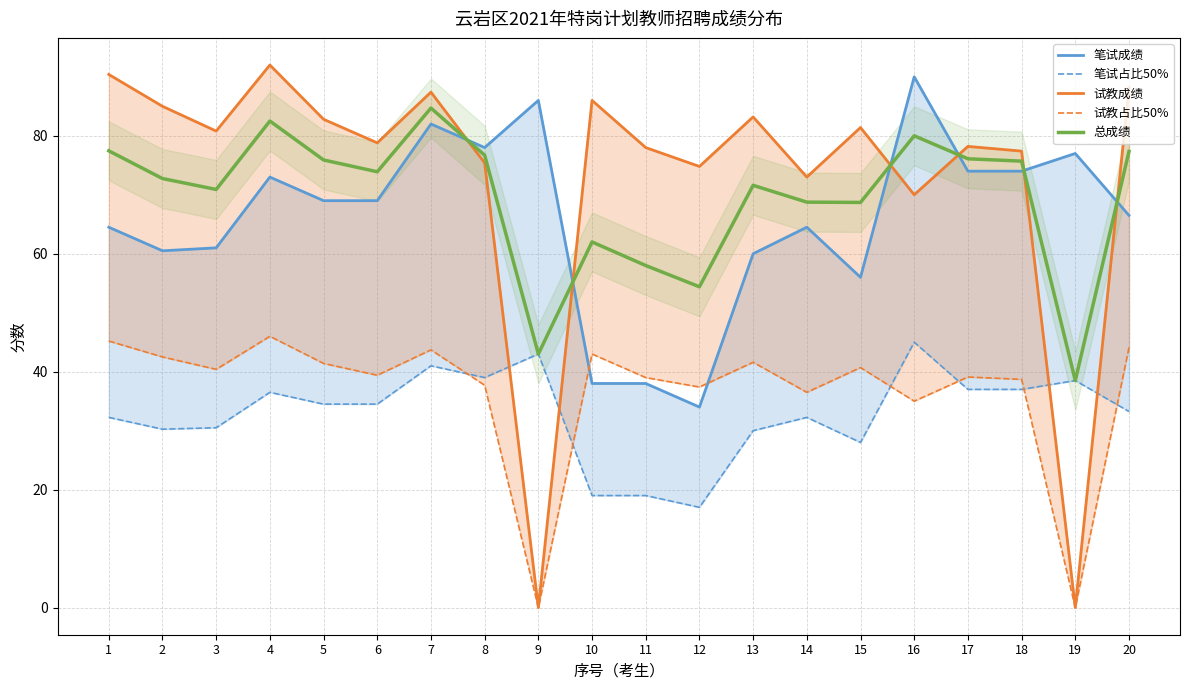

List the series in order of their peak value, lowest first.

笔试占比50%, 试教占比50%, 总成绩, 笔试成绩, 试教成绩